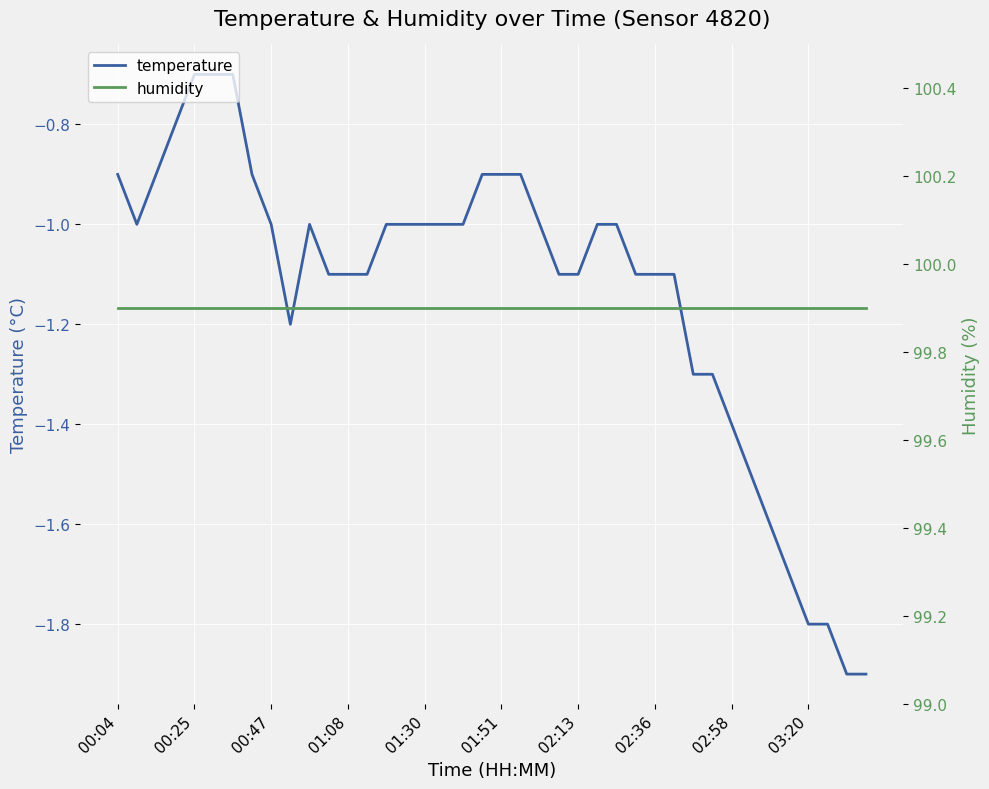

True or false: humidity and temperature cross at least once.

False